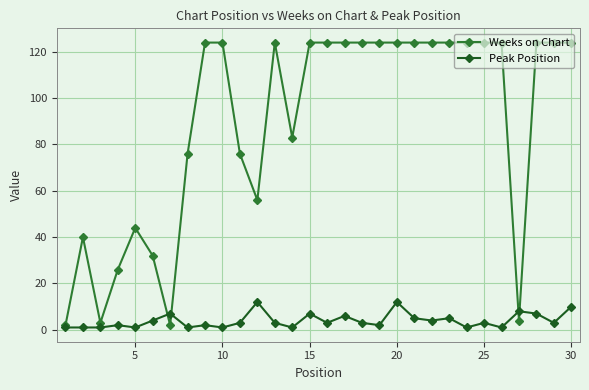

How many lines are shown in the chart?

2